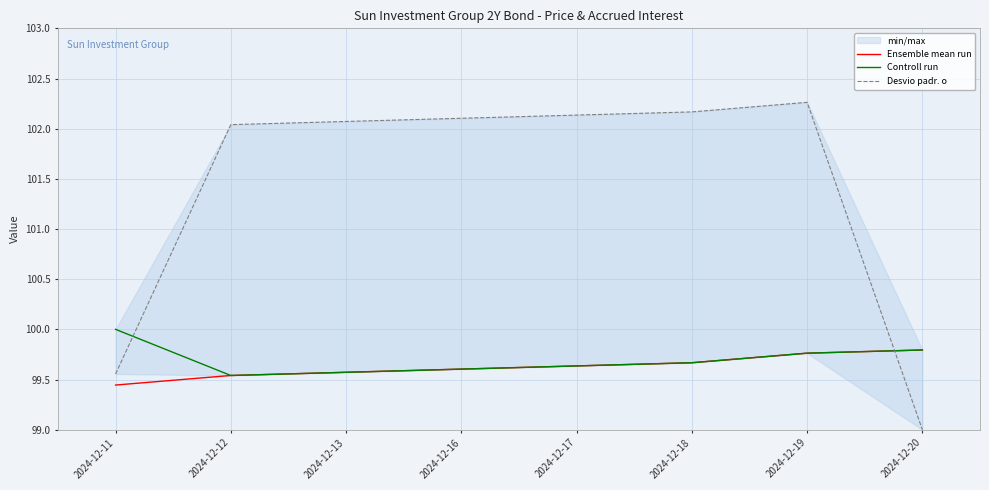

Which series has the largest total across all categories?

Desvio padr. o